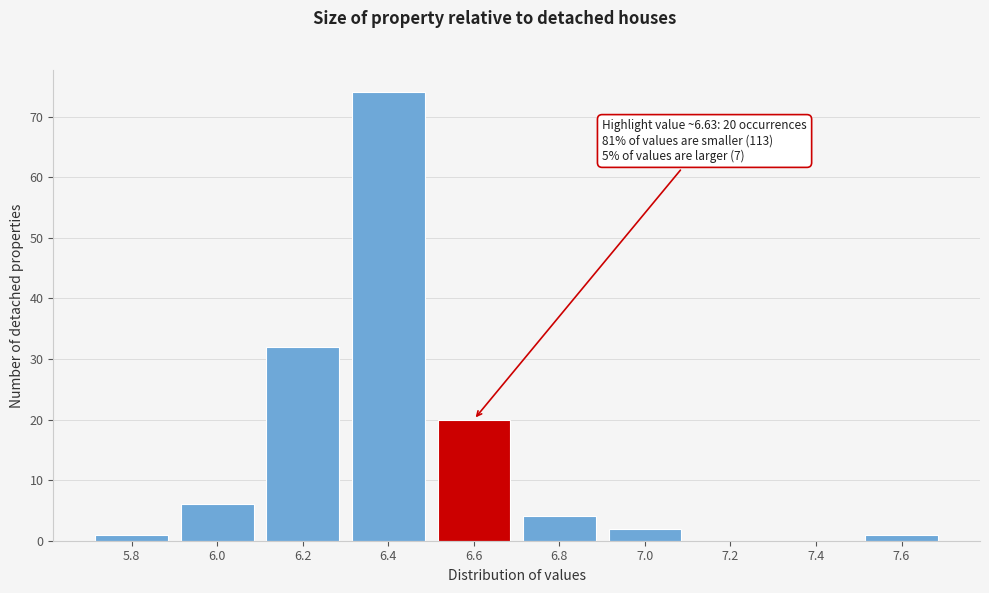

Reading left to right, extract all data points from this chart.

5.8=1	6.0=6	6.2=32	6.4=74	6.6=20	6.8=4	7.0=2	7.2=0	7.4=0	7.6=1